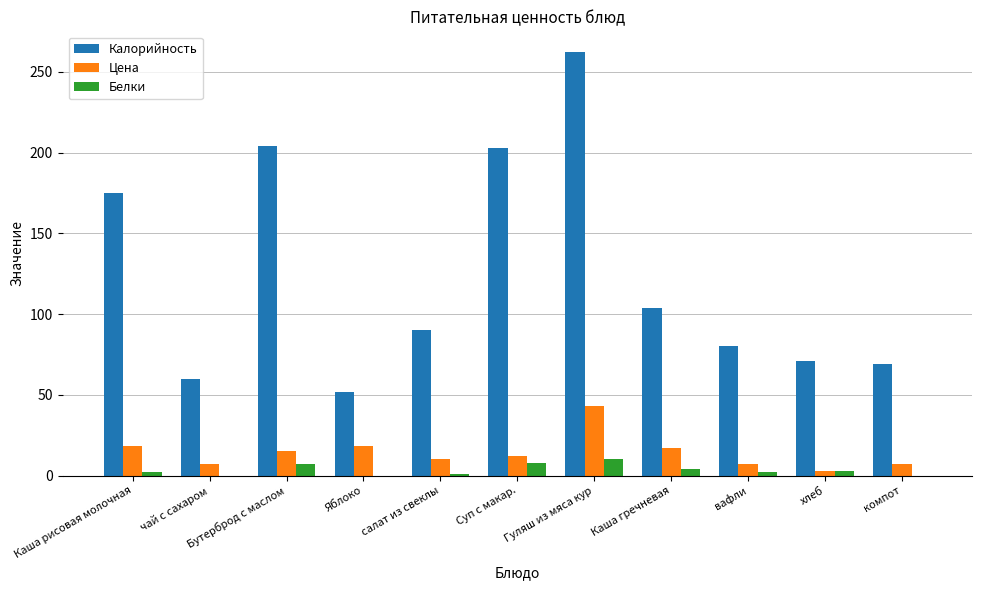

Which series has the largest total across all categories?

Калорийность